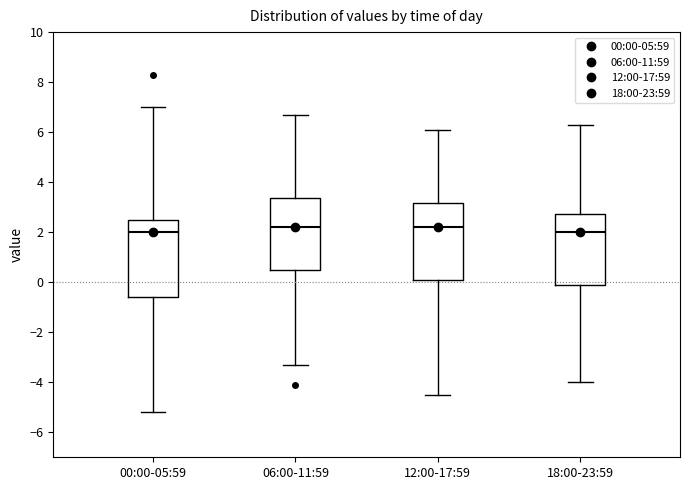

Reading left to right, transcribe this box plot: for each box, give where its median line is, the range the box spans, and where its two whiskers end, as read against the y-axis. The values are not printed on the chart, so give them approximately, as read against the axis.

00:00-05:59: median 2.0, box -0.6 to 2.6, whiskers -5.2 to 7.0
06:00-11:59: median 2.2, box 0.6 to 3.4, whiskers -3.2 to 6.8
12:00-17:59: median 2.2, box 0.0 to 3.2, whiskers -4.4 to 6.2
18:00-23:59: median 2.0, box 0.0 to 2.8, whiskers -4.0 to 6.4